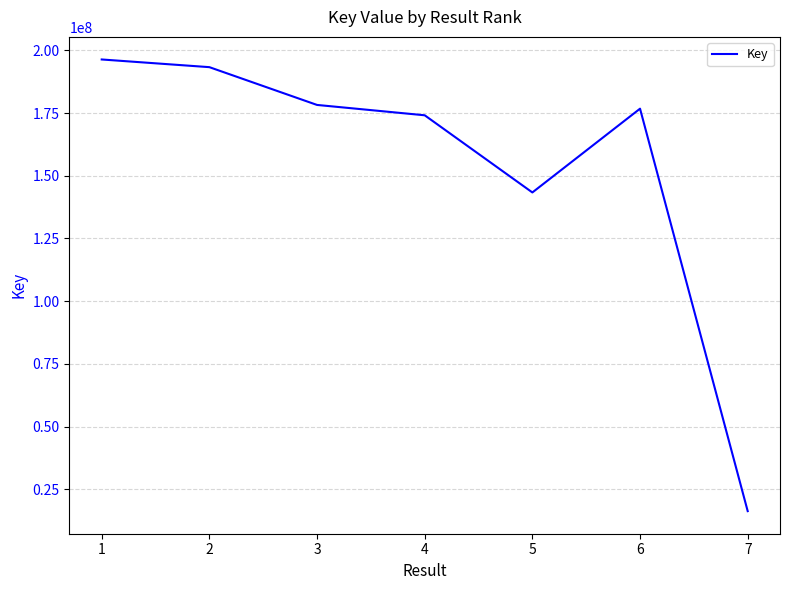

Where is the first local maximum?

6